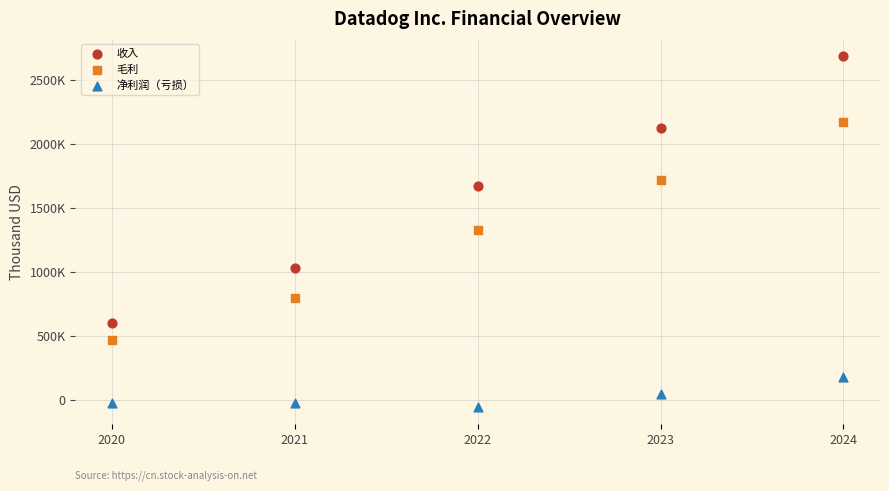

Which series reaches the minimum Y coordinate?

净利润（亏损）